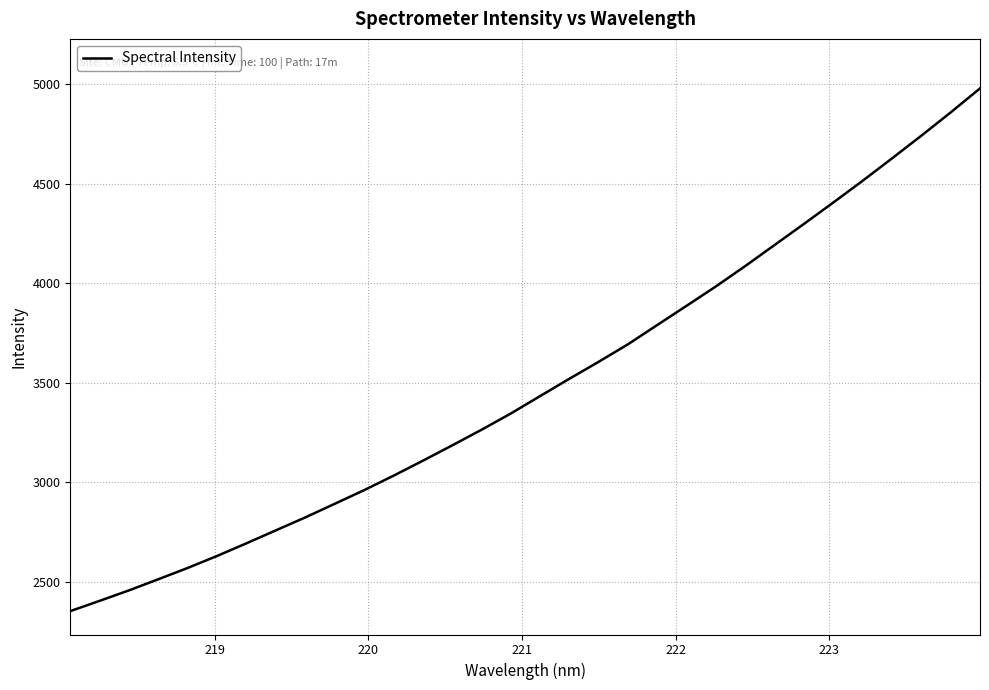

What is the greatest value displayed?

4978.1